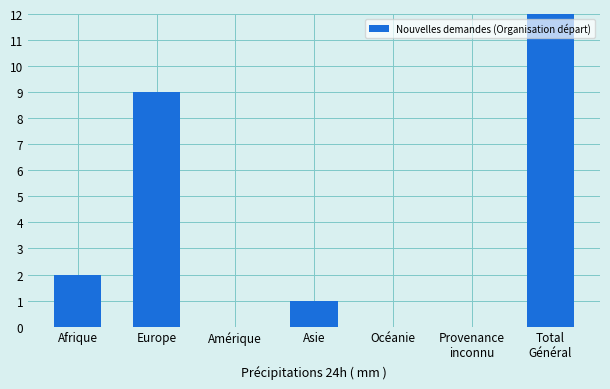

Read the value at Europe, to the nearest 10.

10